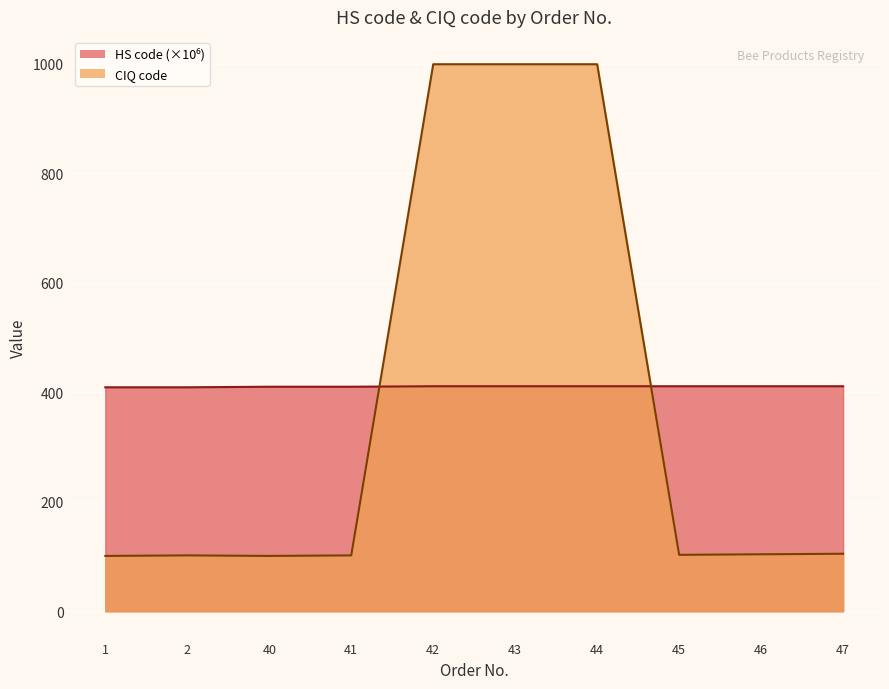

Count the number of categories in the chart.

10